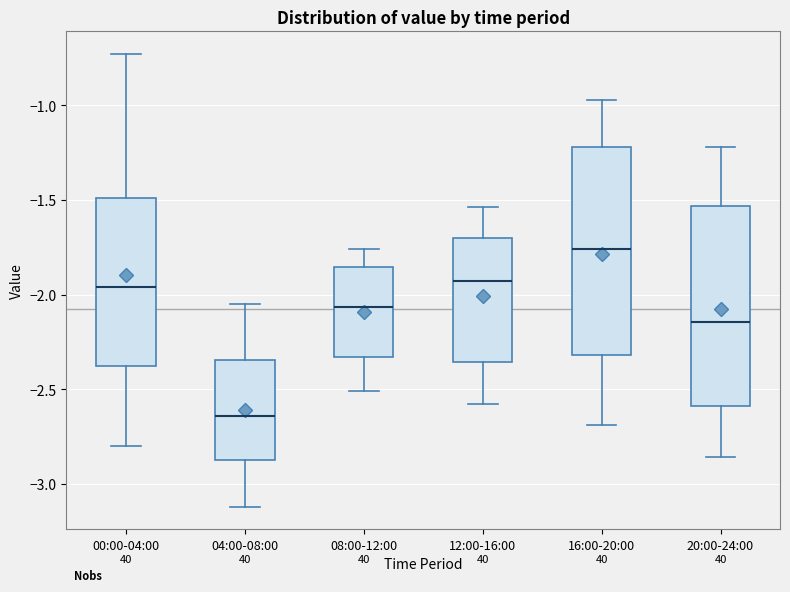

Where does the upper whisker of the box for 00:00-04:00 end on the y-axis? The values are not printed on the chart, so give them approximately, as read against the axis.

-0.75